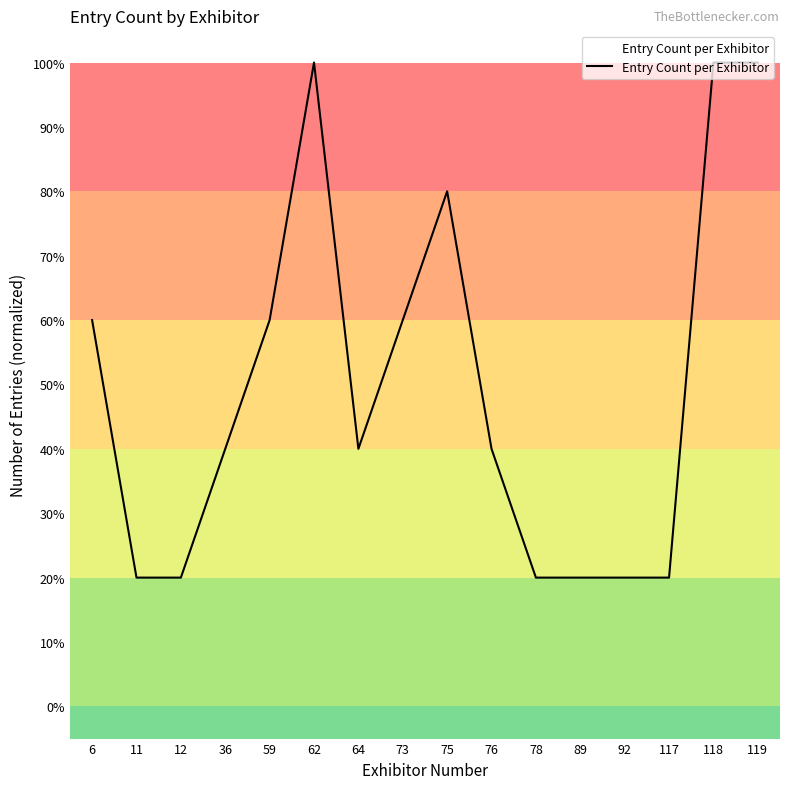

Count the values in the range 20 to 80.

13